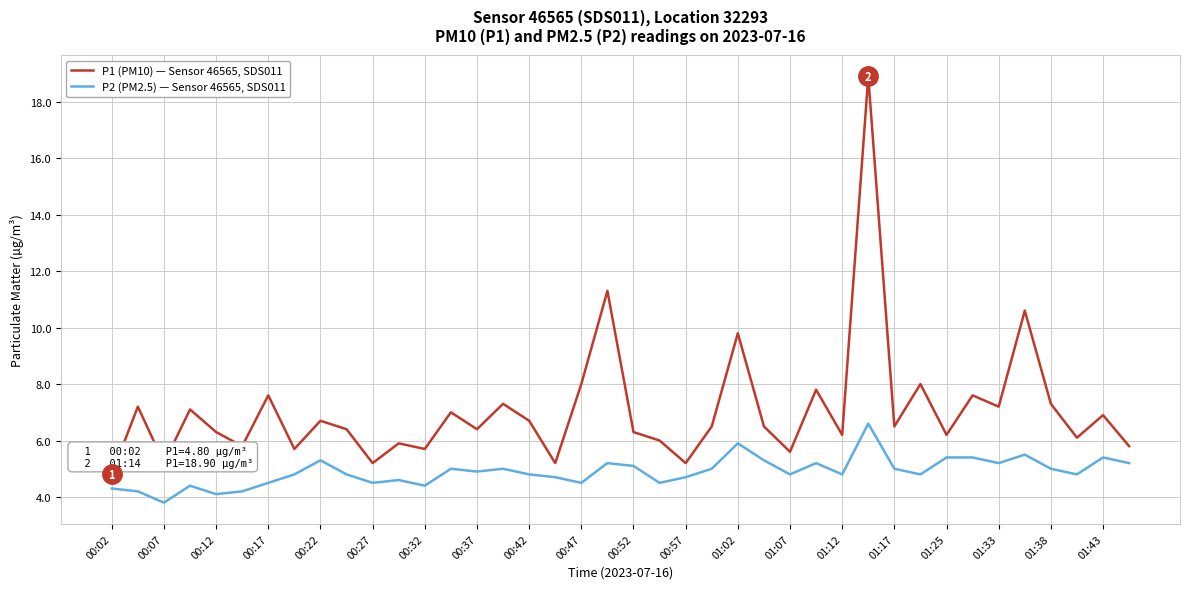

What is the minimum value shown in the chart?

3.8